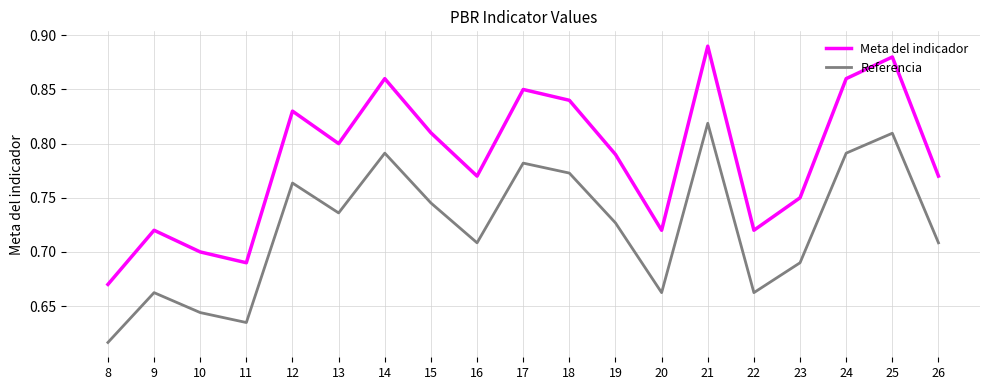

Which label corresponds to the smallest value in the chart?

8